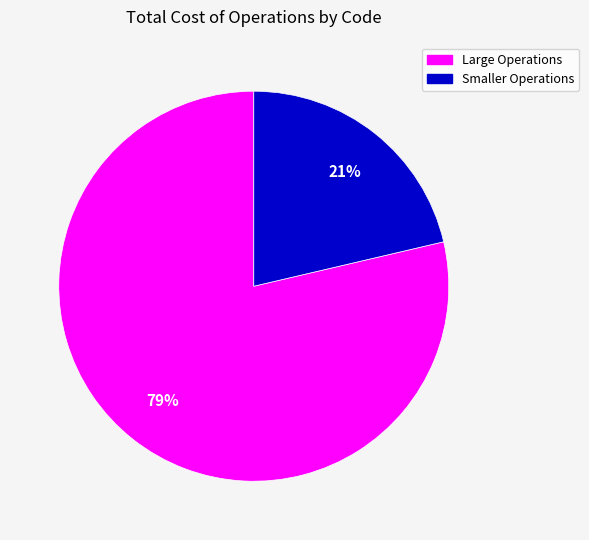

To the nearest percent, what is the average slice percentage?

50%